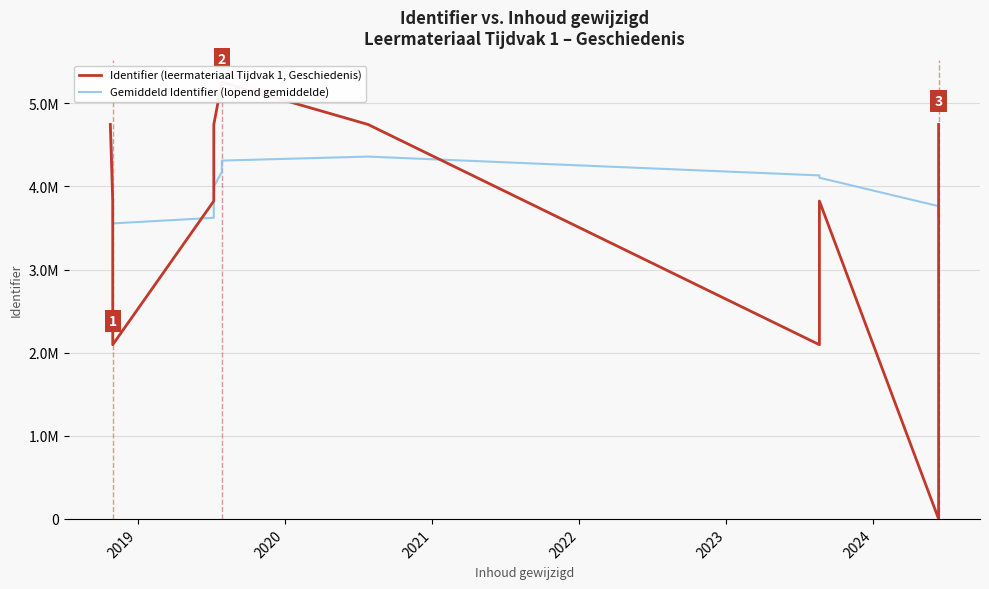

Is it true that Gemiddeld Identifier (lopend gemiddelde) equals 7329150.6 at 2019?

False